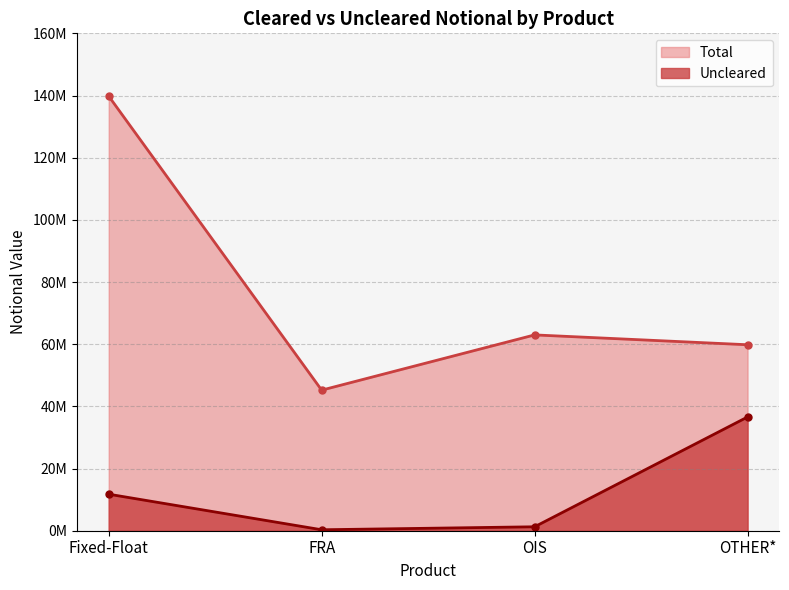

Reading left to right, extract all data points from this chart.

Uncleared: 11750151	307321	1265480	36587055
Total: 139788354	45219576	62991596	59823839